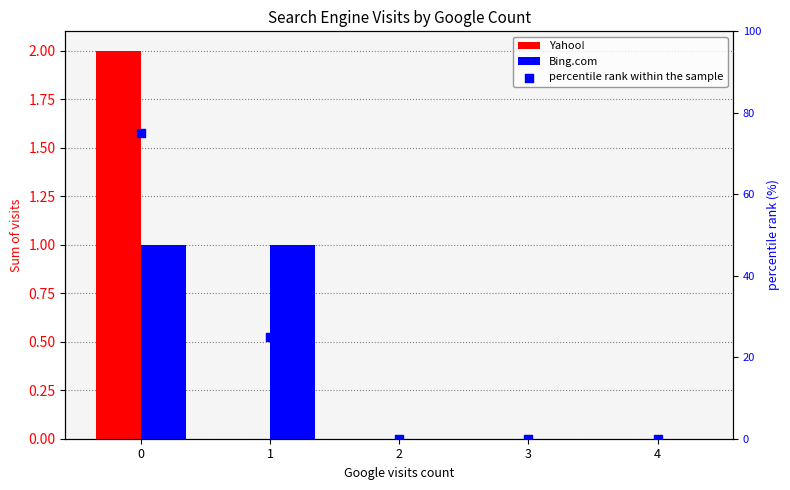

Which series has the widest spread of Y values?

percentile rank within the sample